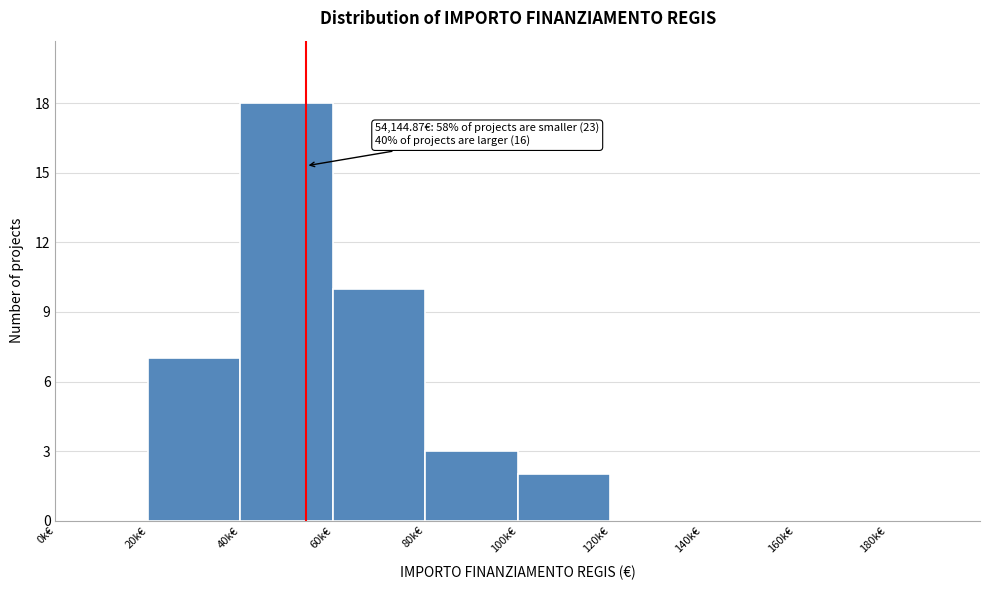

Reading left to right, extract all data points from this chart.

0k€=0	20k€=7	40k€=18	60k€=10	80k€=3	100k€=2	120k€=0	140k€=0	160k€=0	180k€=0